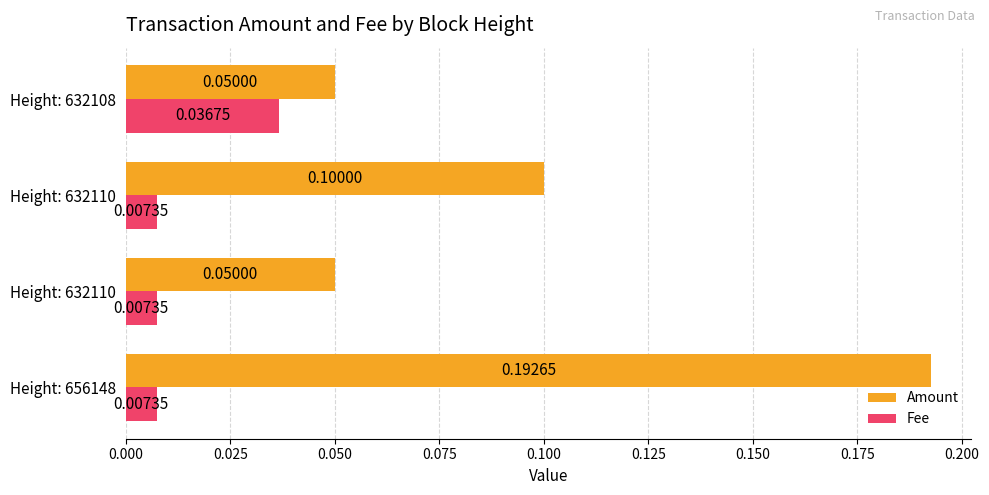

What are all the series names shown in the legend?

Amount, Fee